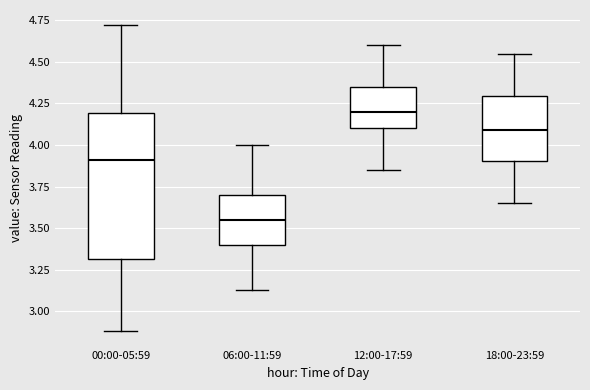

Where is the upper edge of the box for 18:00-23:59 on the y-axis? The values are not printed on the chart, so give them approximately, as read against the axis.

4.30